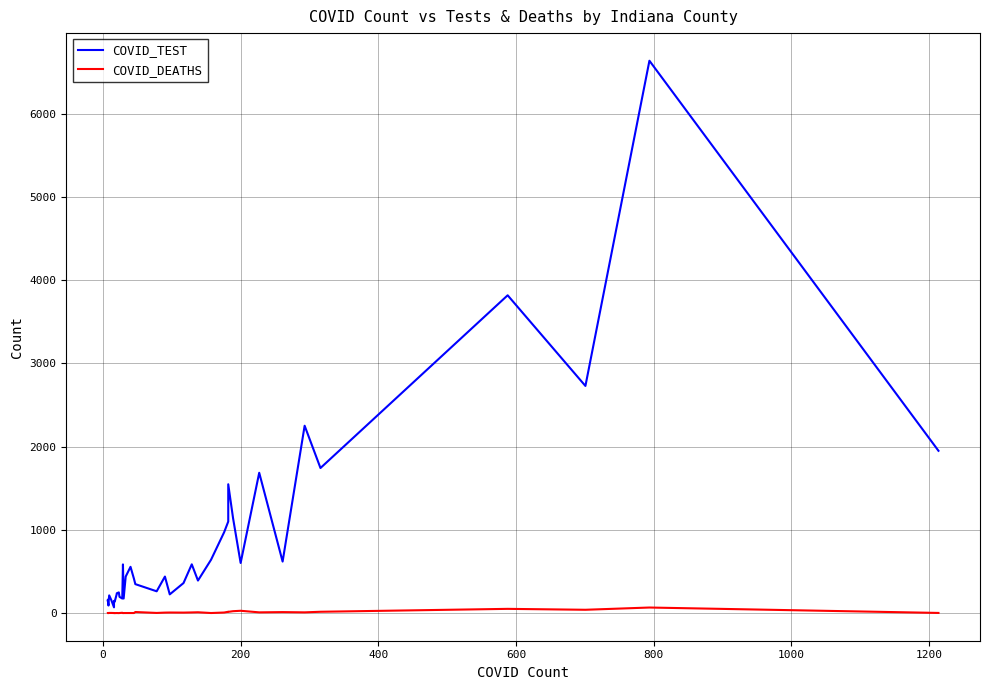

Which series has the largest range (max minus min)?

COVID_TEST